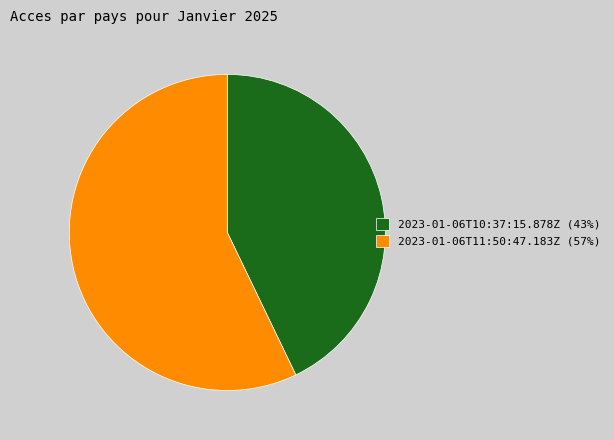

Count the number of slices in the pie.

2